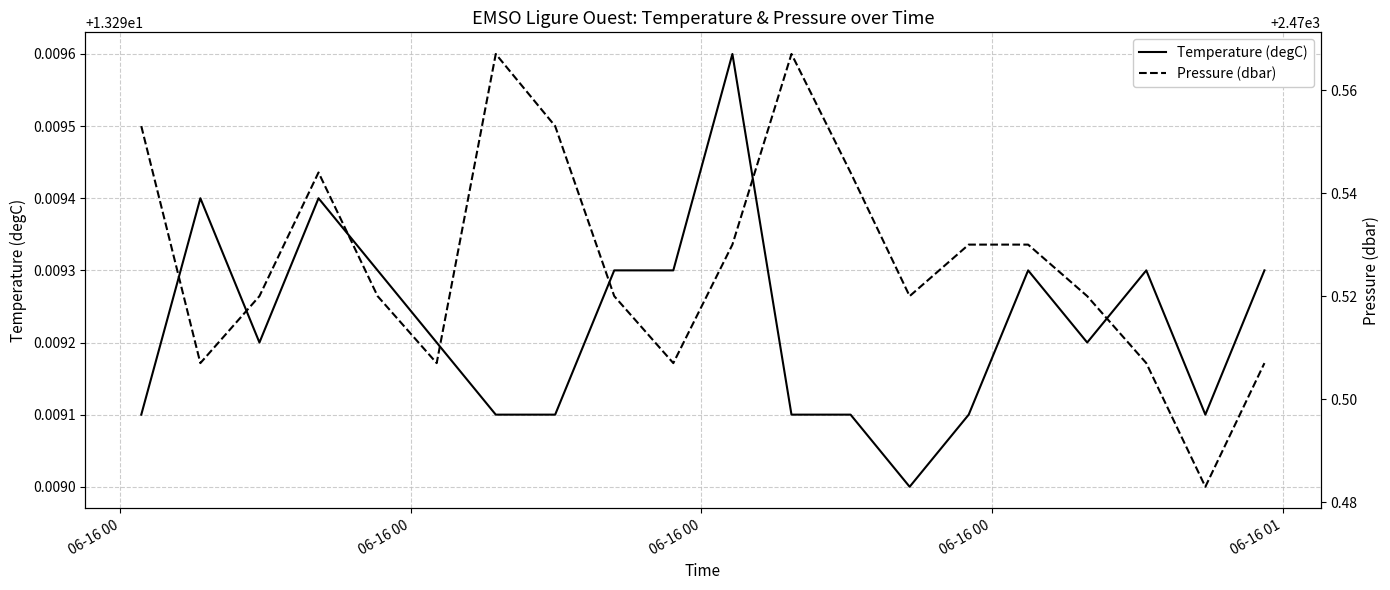

Reading left to right, list all the values displayed in this chart.

Temperature (degC): 13.3	13.3	13.3	13.3	13.3	13.3	13.3	13.3	13.3	13.3	13.3	13.3	13.3	13.3	13.3	13.3	13.3	13.3	13.3	13.3
Pressure (dbar): 2470.6	2470.5	2470.5	2470.5	2470.5	2470.5	2470.6	2470.6	2470.5	2470.5	2470.5	2470.6	2470.5	2470.5	2470.5	2470.5	2470.5	2470.5	2470.5	2470.5